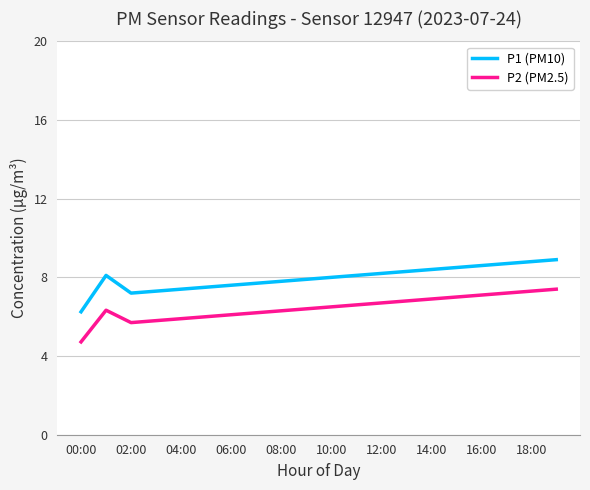

Which series has the largest total across all categories?

P1 (PM10)